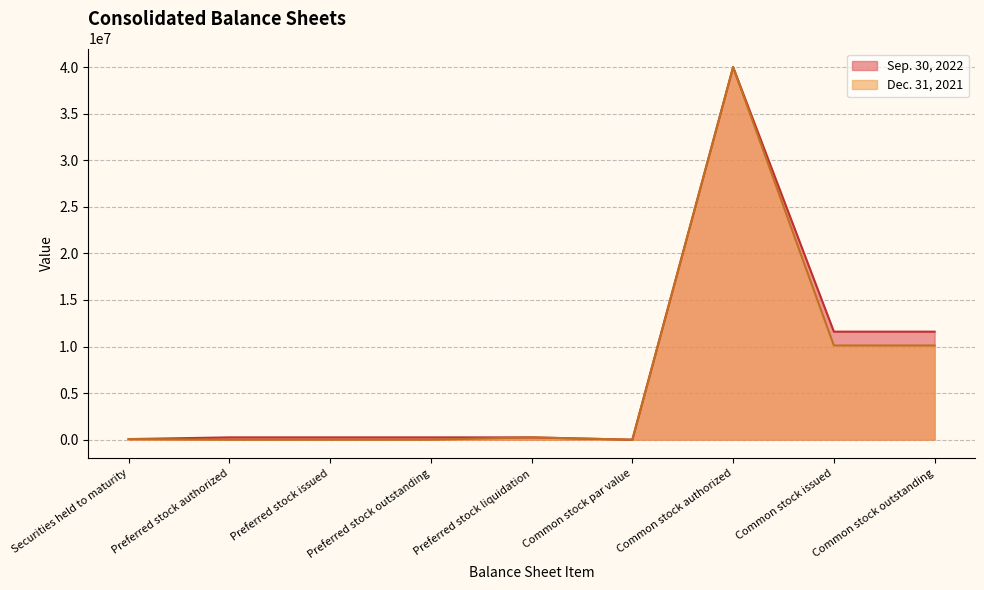

What is the label of the 9th point from the right?

Securities held to maturity